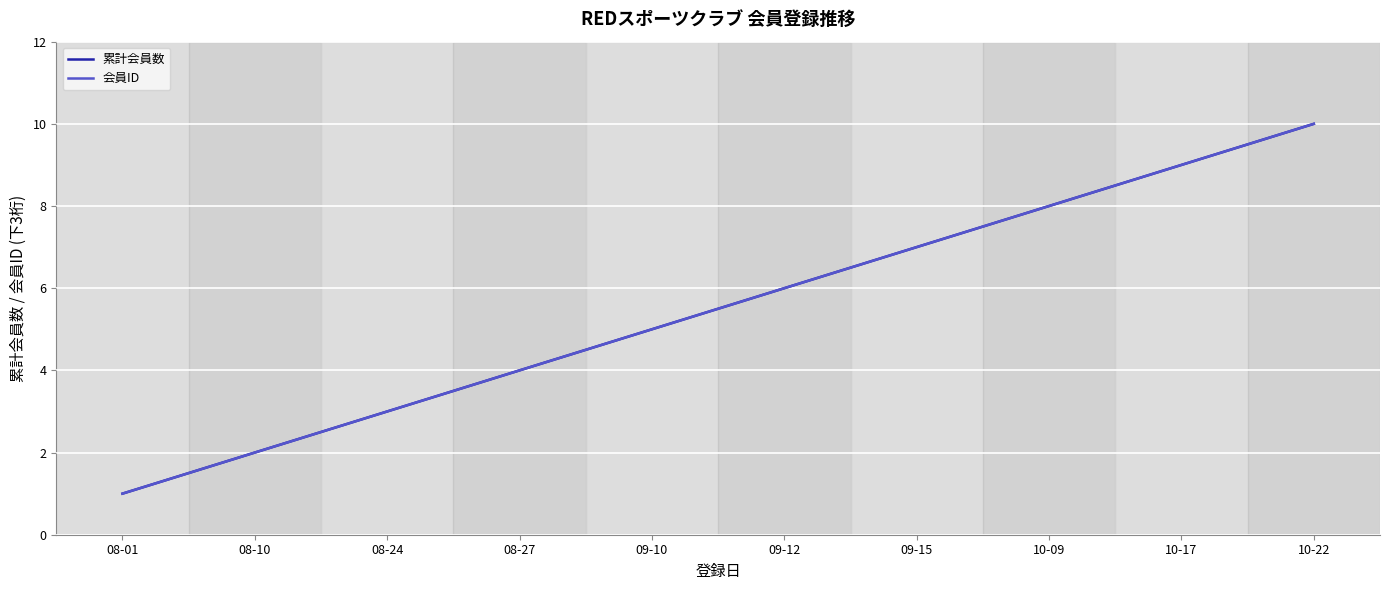

How many values in the 会員ID series are below 6?

5